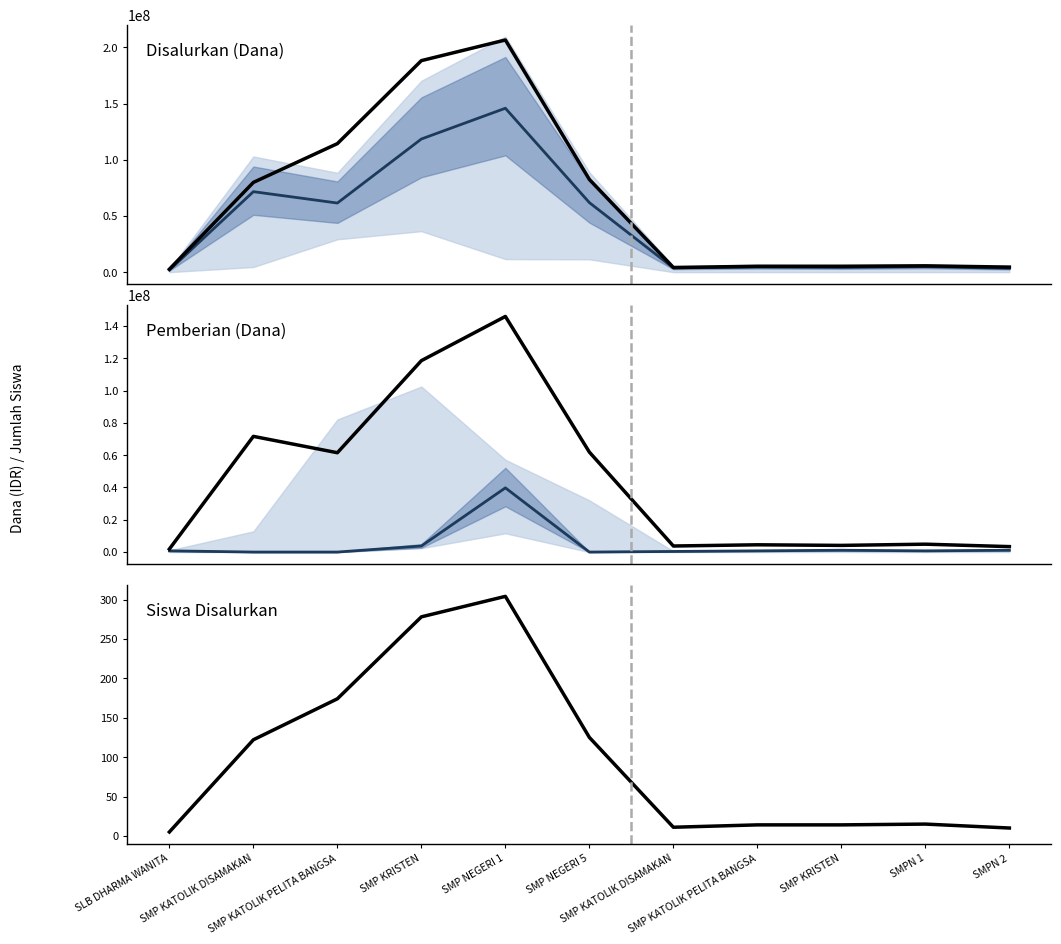

The Pemberian Relaksasi (Dana) (mean) series shows 1503420 at SMP KRISTEN. True or false?

False